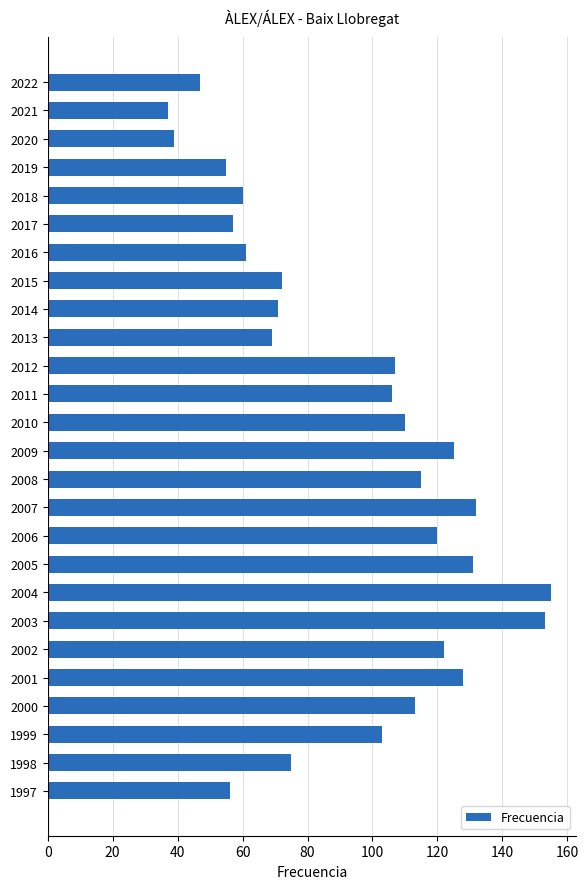

What is the smallest value displayed?

37